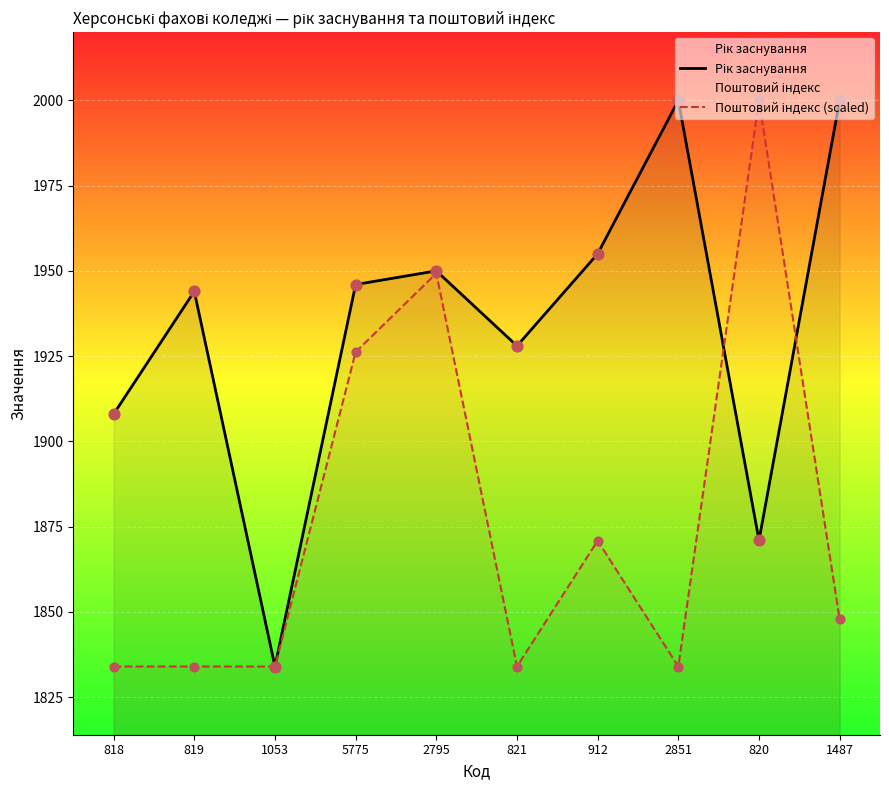

Which series reaches the maximum Y coordinate?

Рік заснування